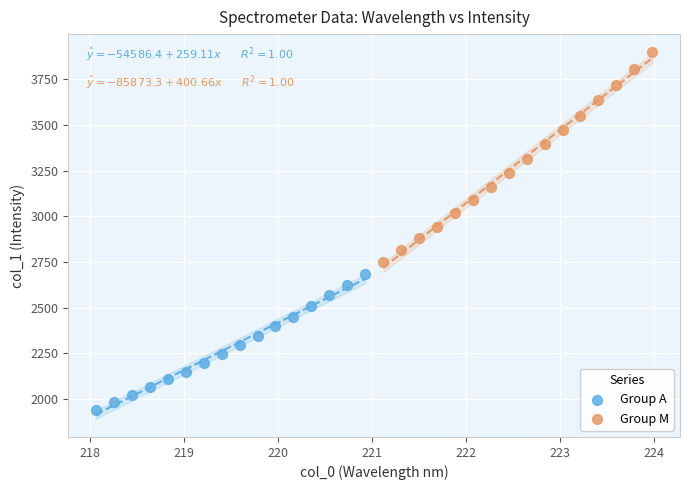

Which series has the widest spread of Y values?

Group M